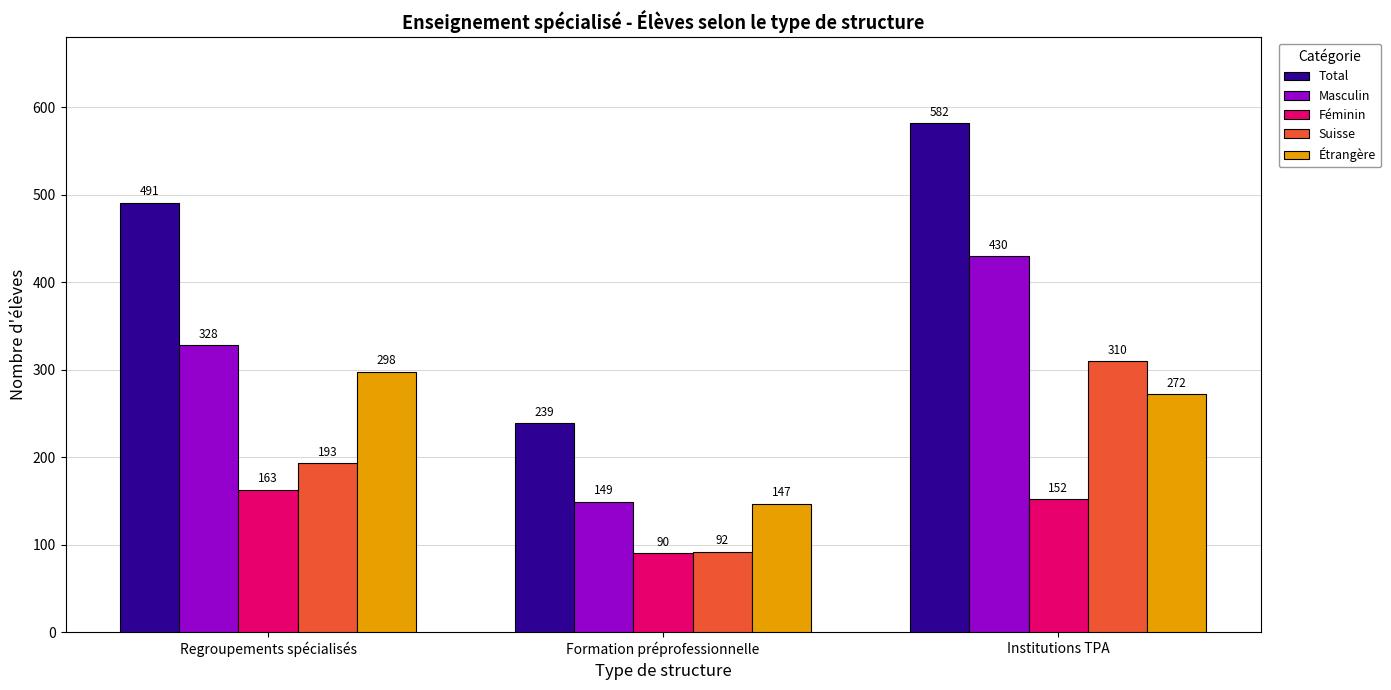

Which series has the widest spread of values?

Total